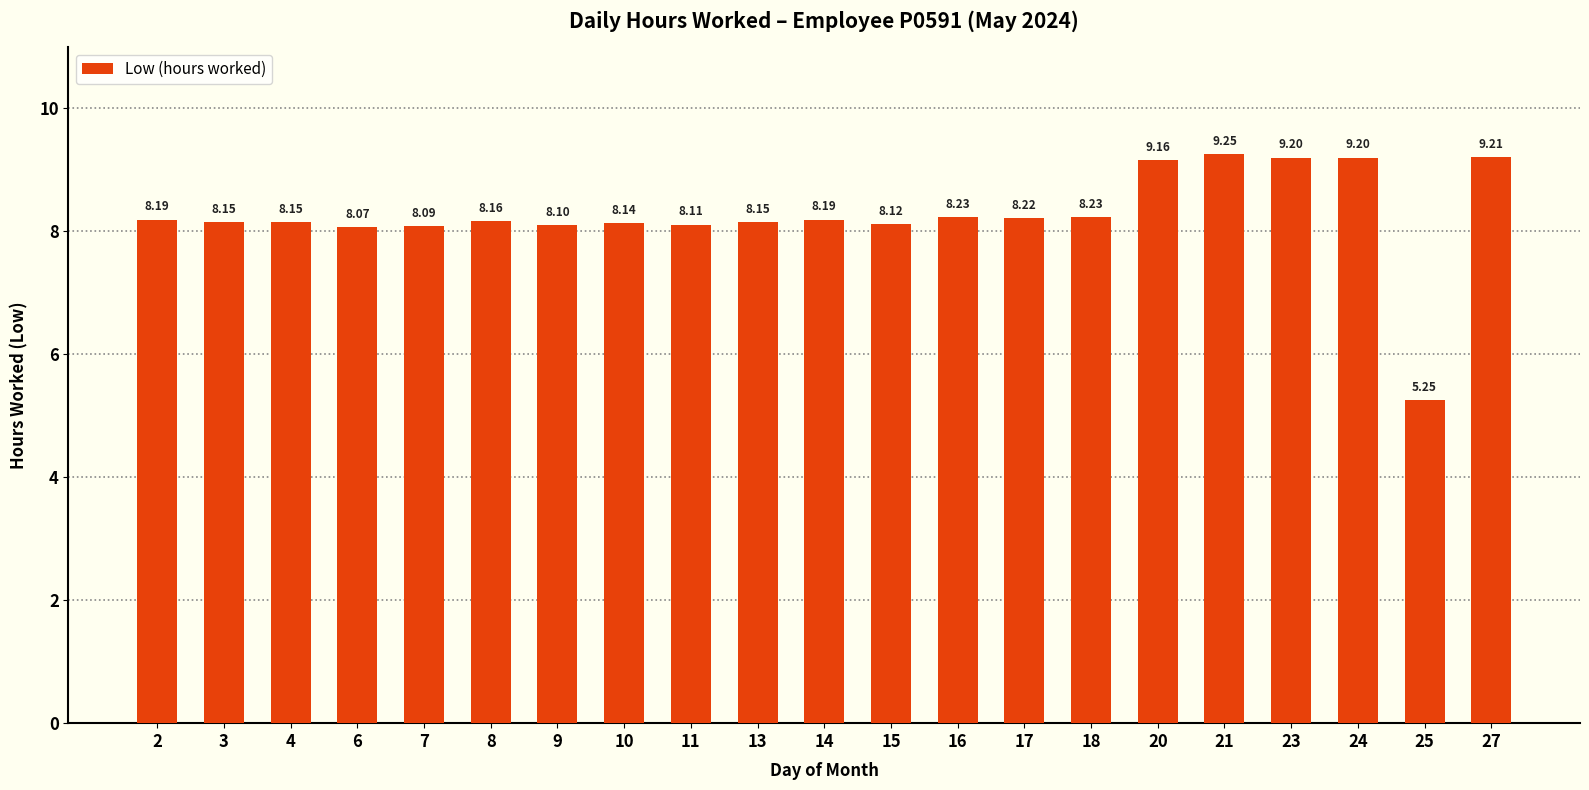

Which has a higher value, 11 or 21?

21